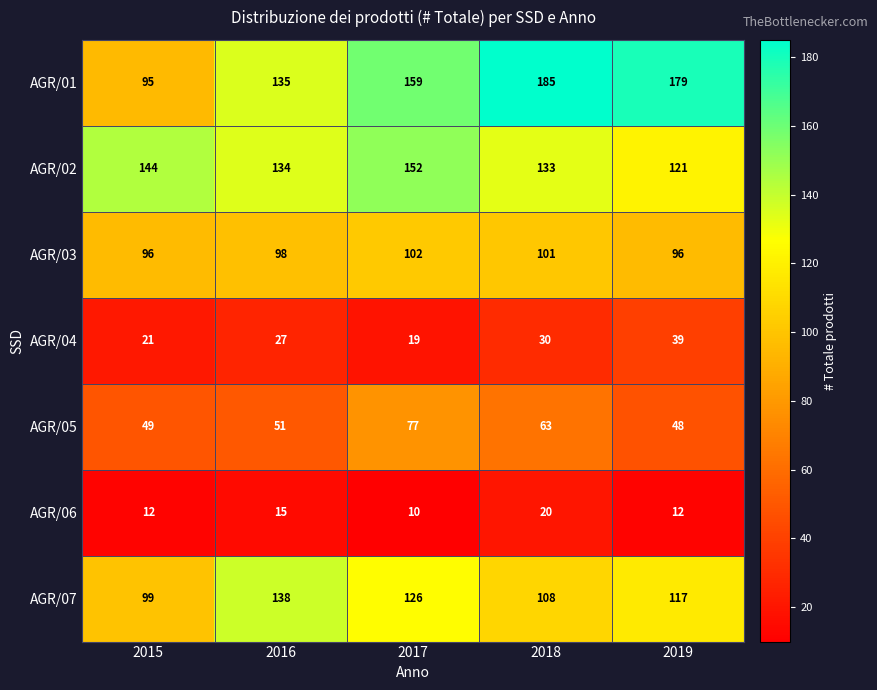

List the series in order of their peak value, highest first.

AGR/01, AGR/02, AGR/07, AGR/03, AGR/05, AGR/04, AGR/06